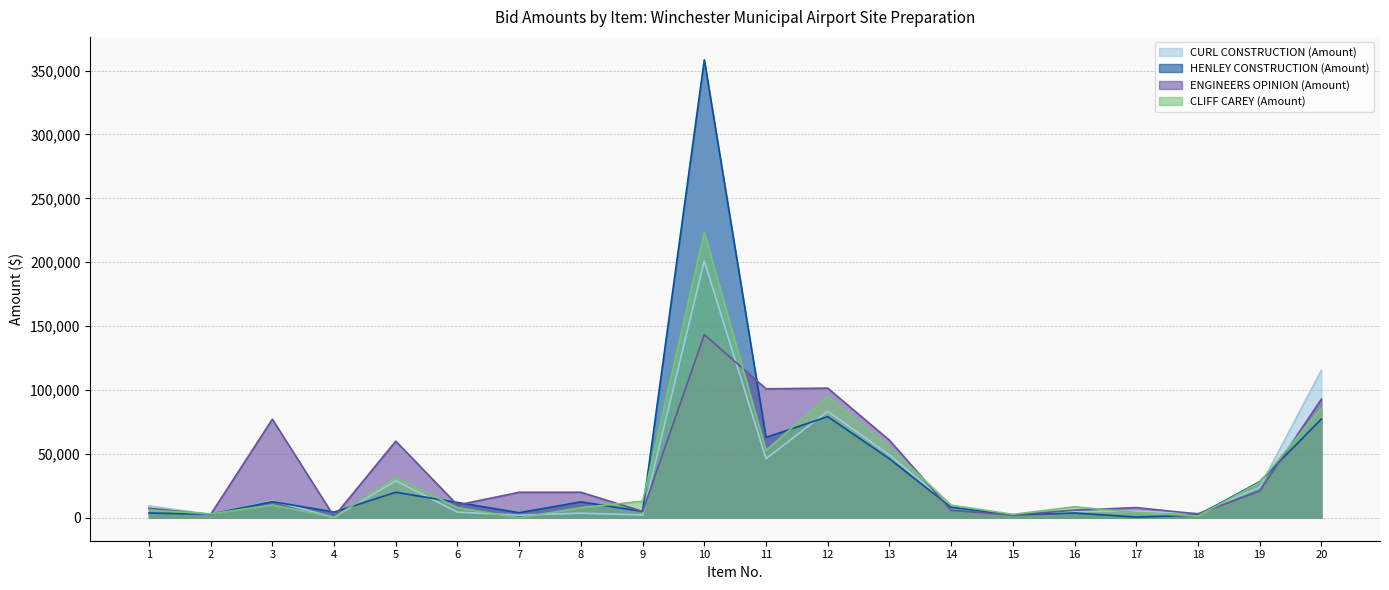

Does the chart have visible grid lines?

Yes